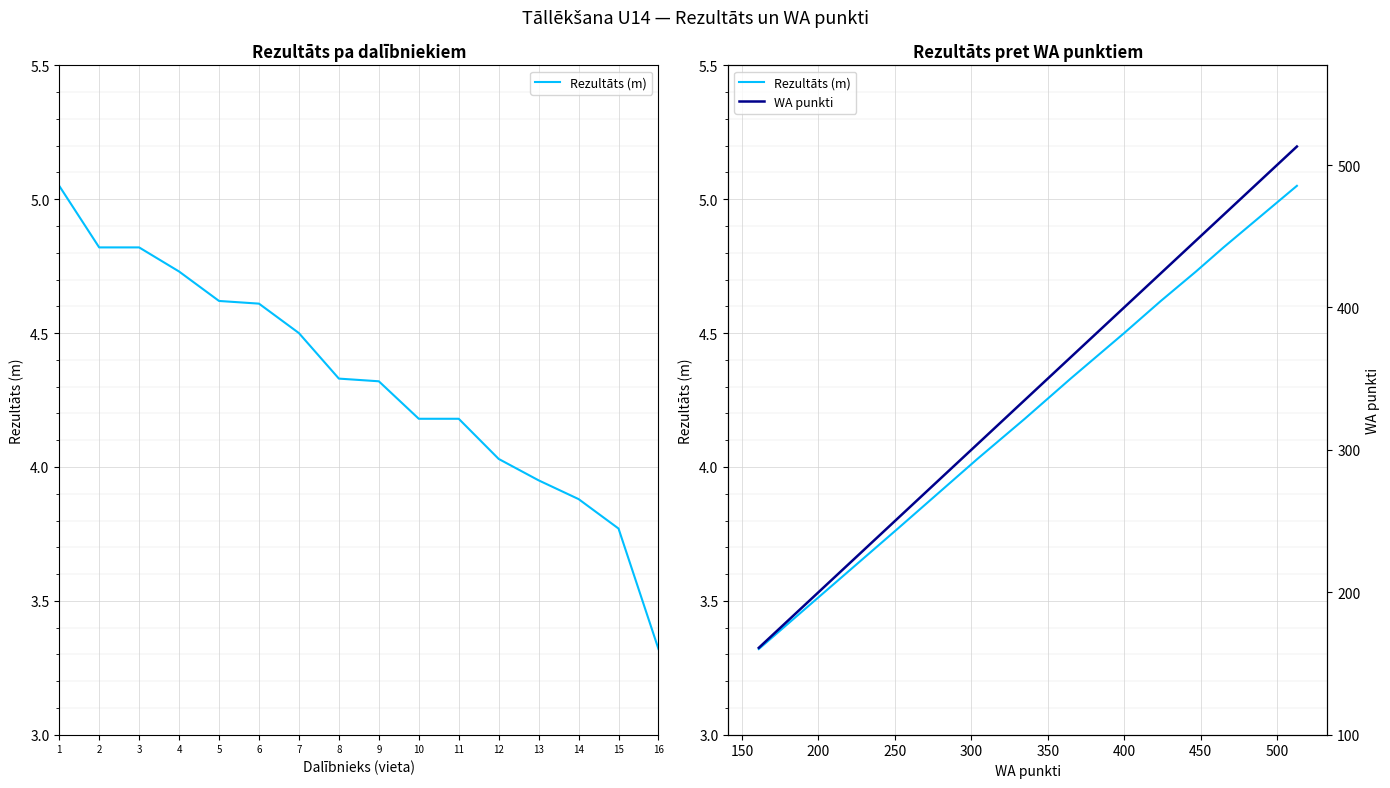

Is the value of Rezultāts (m) at 2 greater than the value of WA punkti at 13?

No